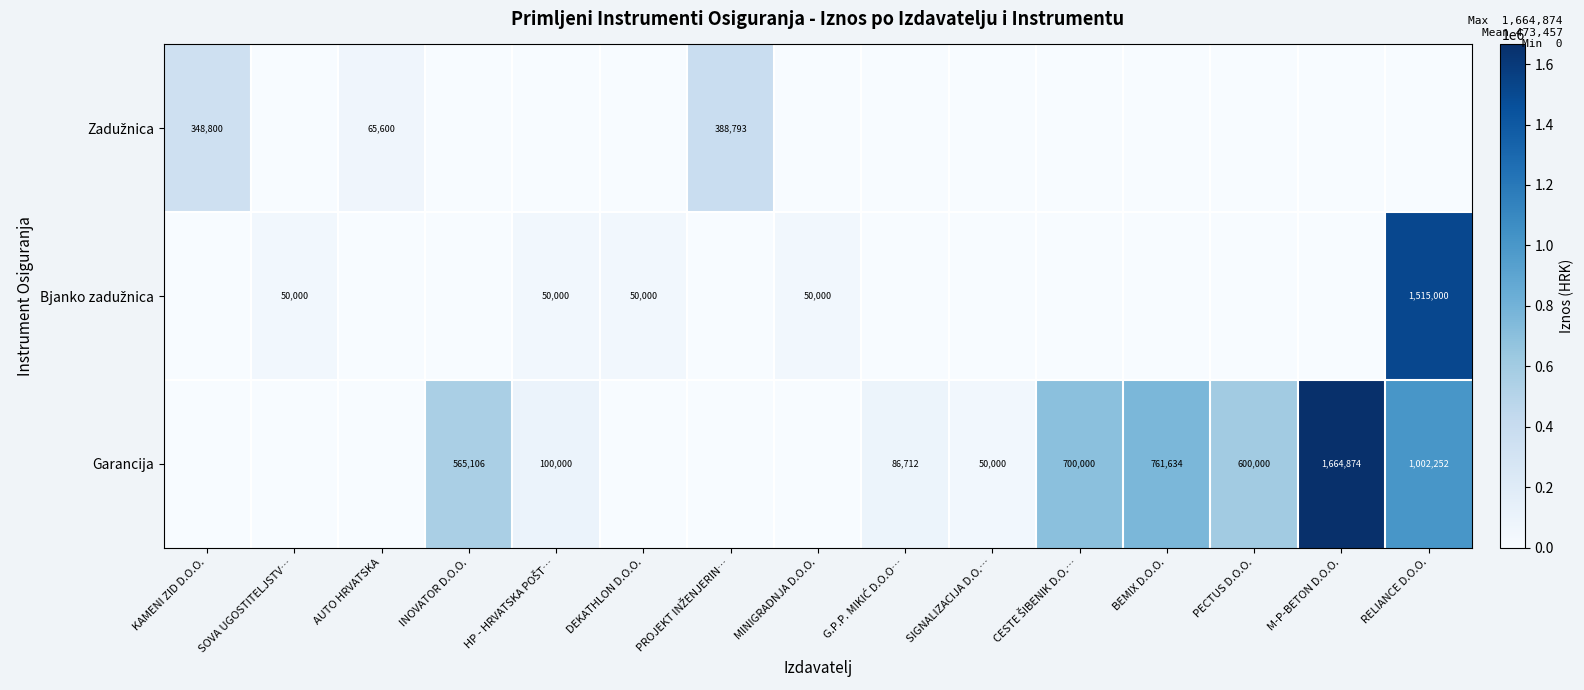

What is the difference between the Garancija values at M-P-BETON D.O.O. and SIGNALIZACIJA D.O.…?

1614874